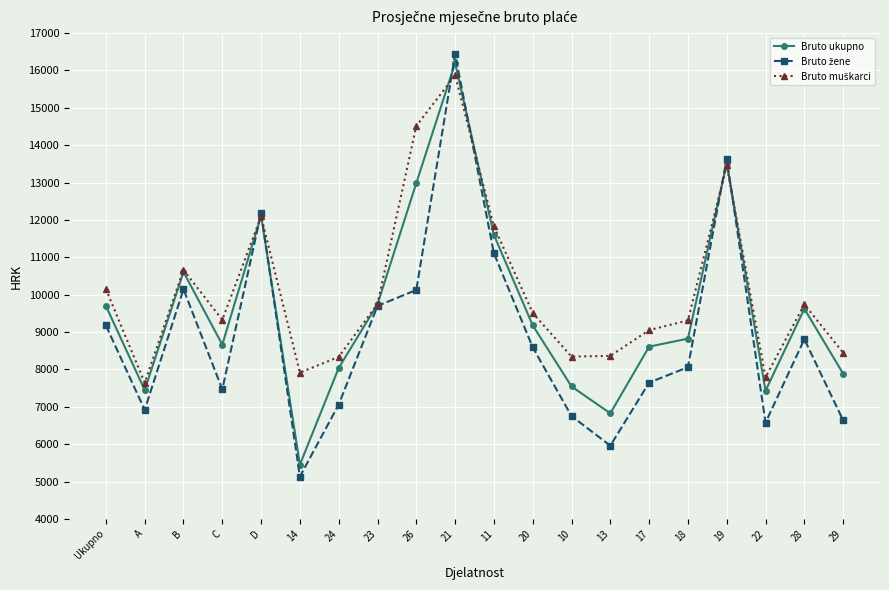

What is the difference between the highest and lowest values at B?

519